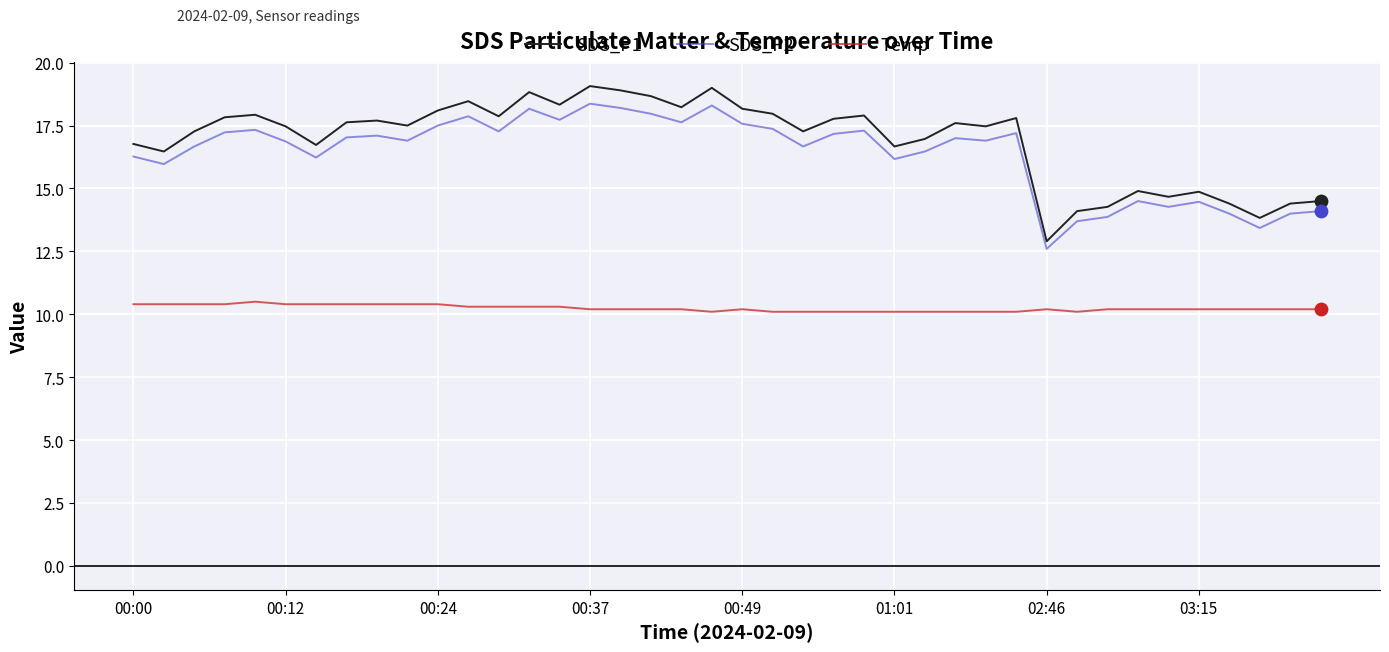

Which series has the widest spread of values?

SDS_P1